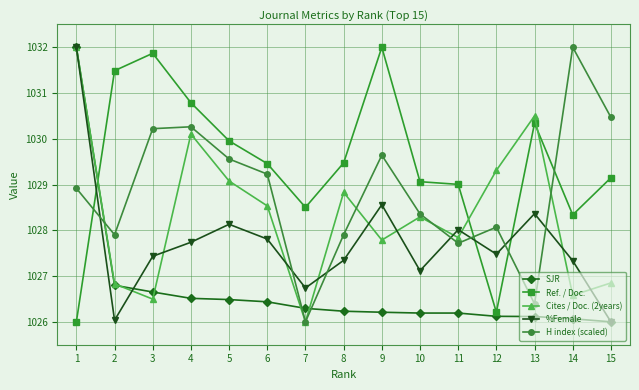

List the series in order of their overall mean, lowest first.

SJR, %Female, Cites / Doc. (2years), H index (scaled), Ref. / Doc.